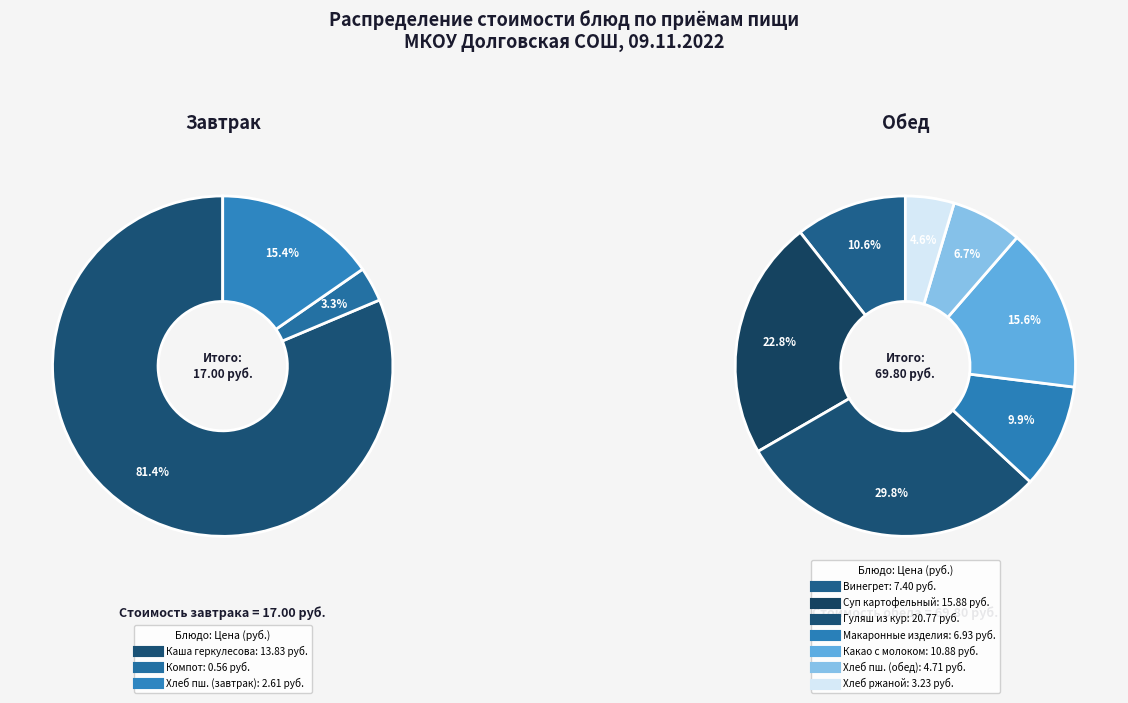

True or false: хлеб ржаной accounts for 18% of the total.

False